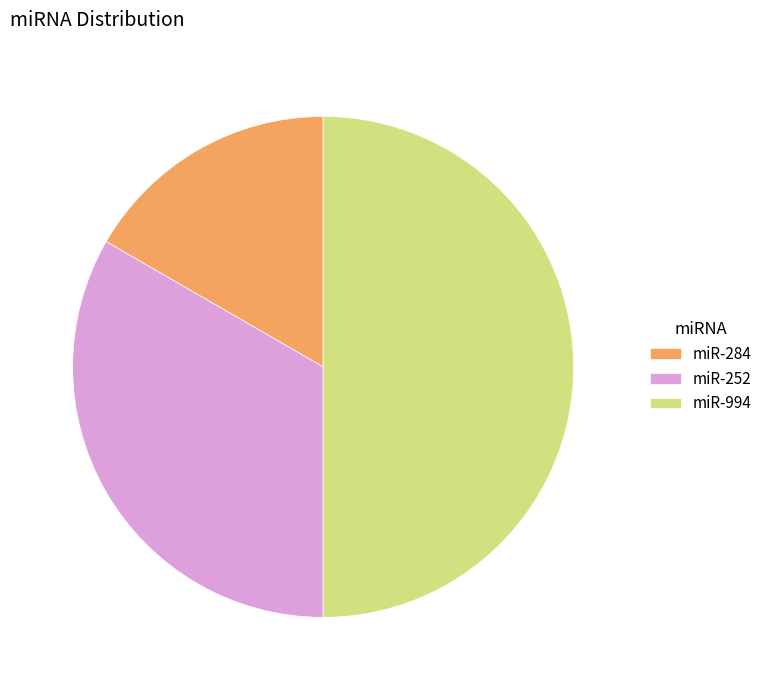

Which slice is the largest?

miR-994